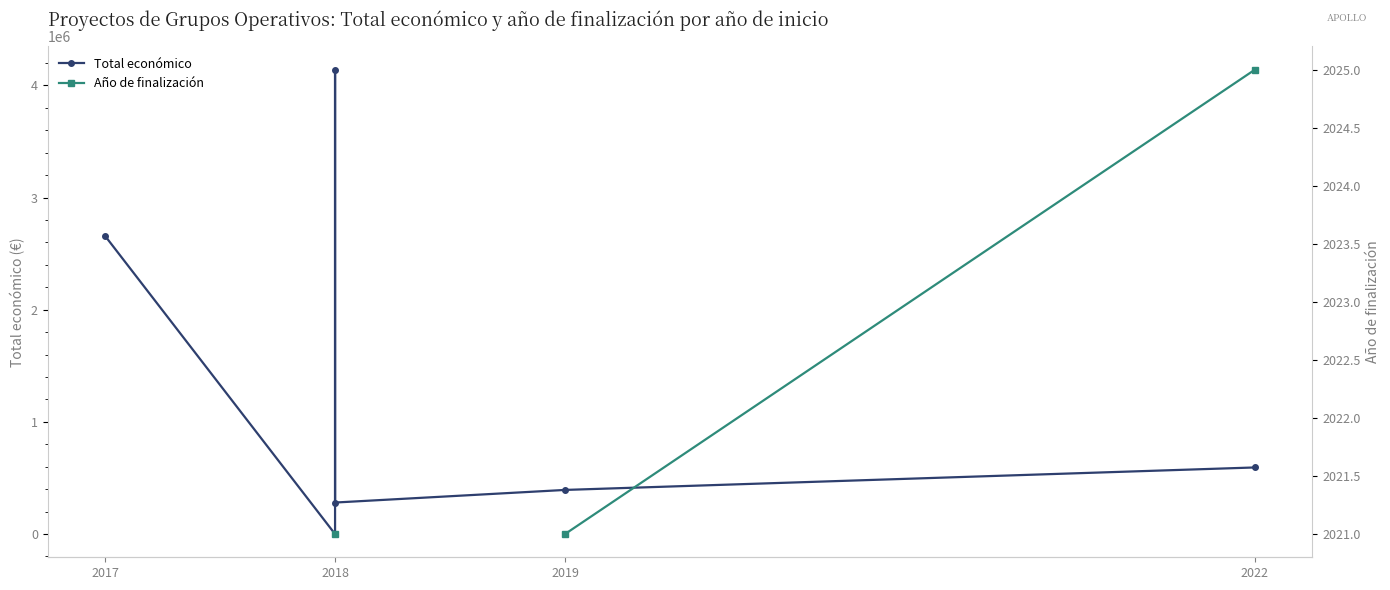

How many lines are shown in the chart?

2